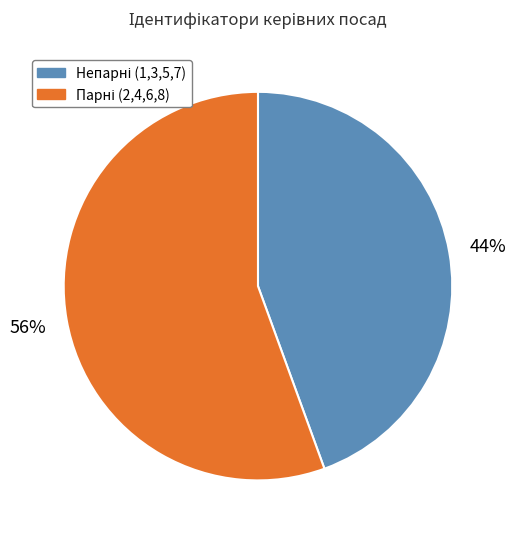

To the nearest percent, what is the average slice percentage?

50%